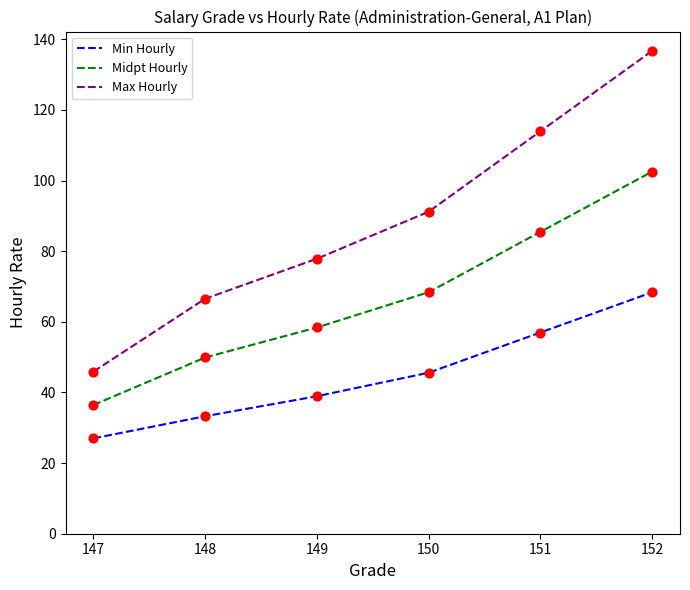

At which category is the sum across all series the highest?

152